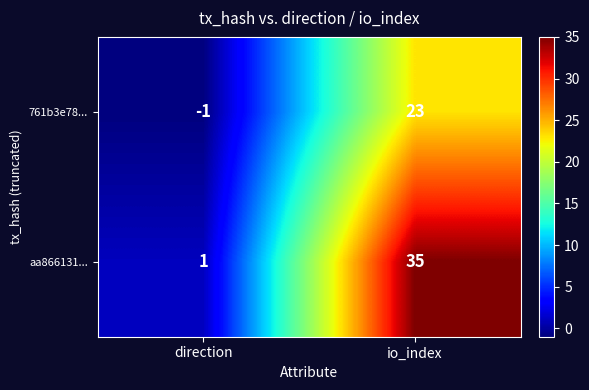

Which category has the highest value across all series?

io_index